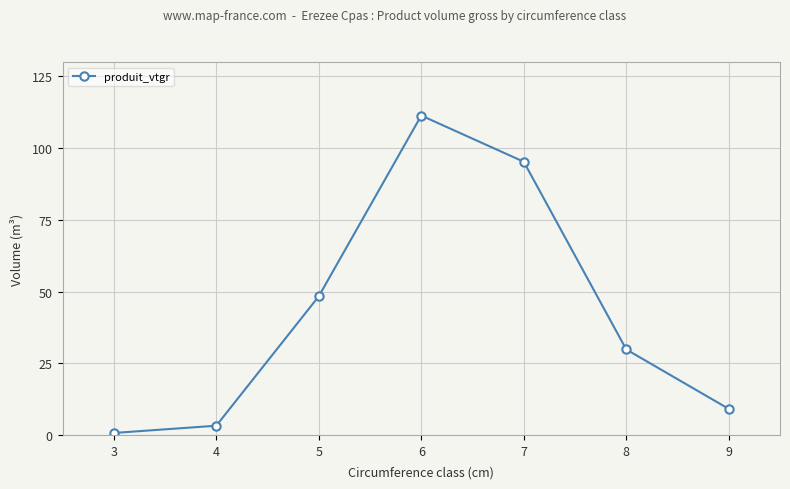

What is the value of the 6th point from the left?

29.8